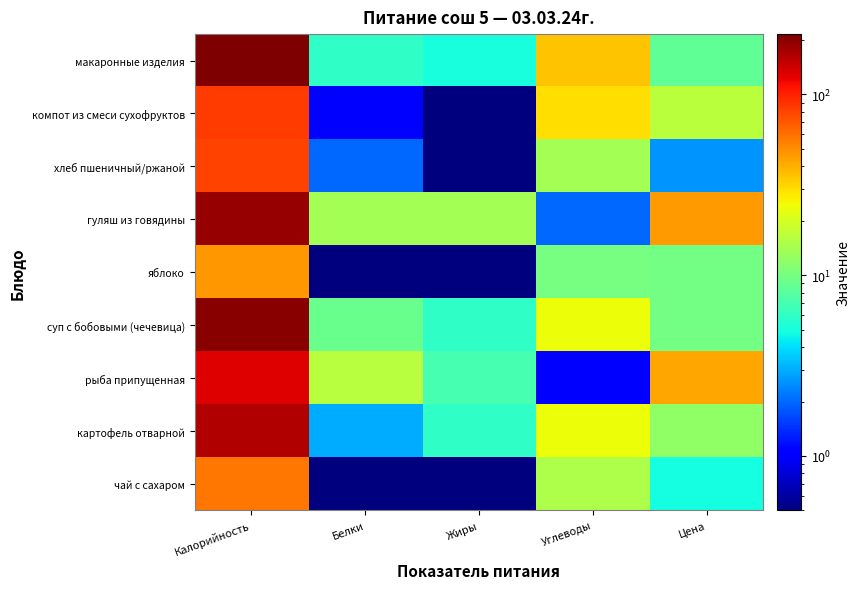

Which series changed the most between Жиры and Цена?

рыба припущенная